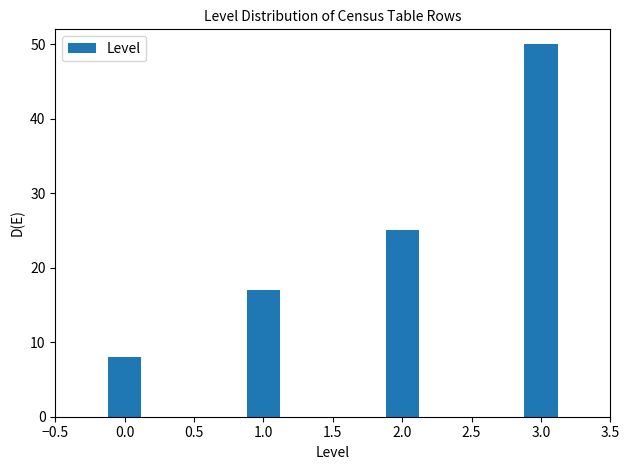

Reading right to left, list all the values displayed in this chart.

3.0=50	2.0=25	1.0=17	0.0=8